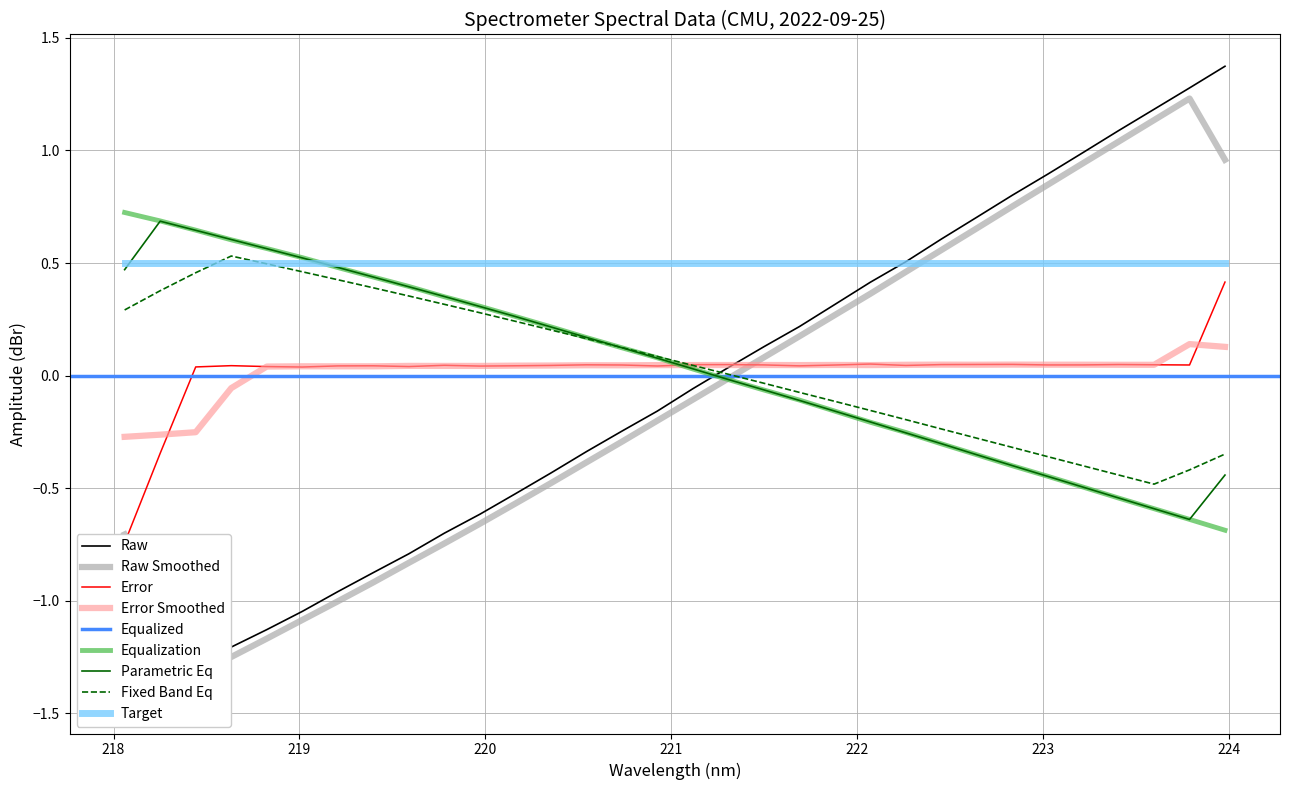

Which has a higher value, 218.0596 or 220.9264?

220.9264